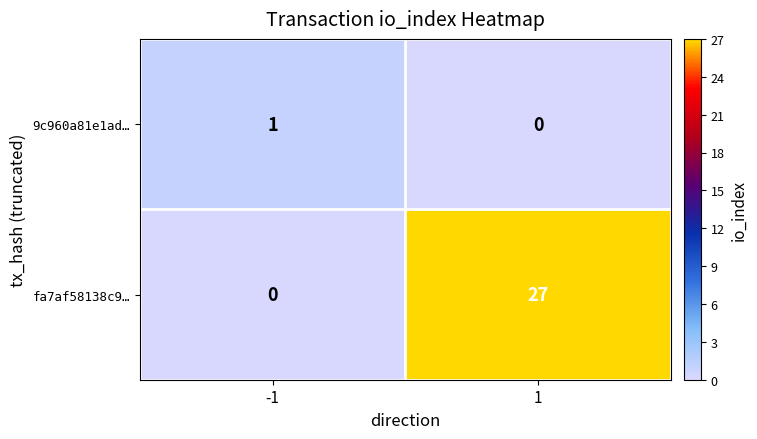

What is the maximum value shown in the chart?

27